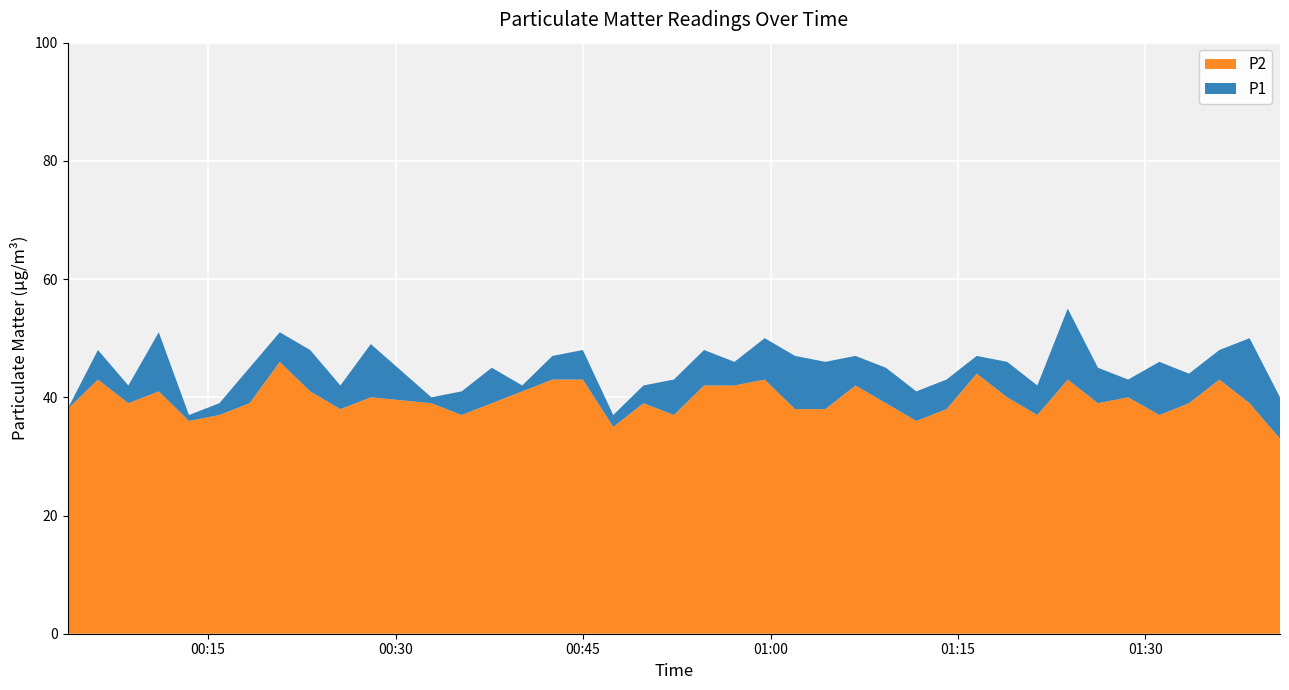

Which has a higher value, 2023-01-29T00:59:32 or 2023-01-29T00:32:52?

2023-01-29T00:59:32